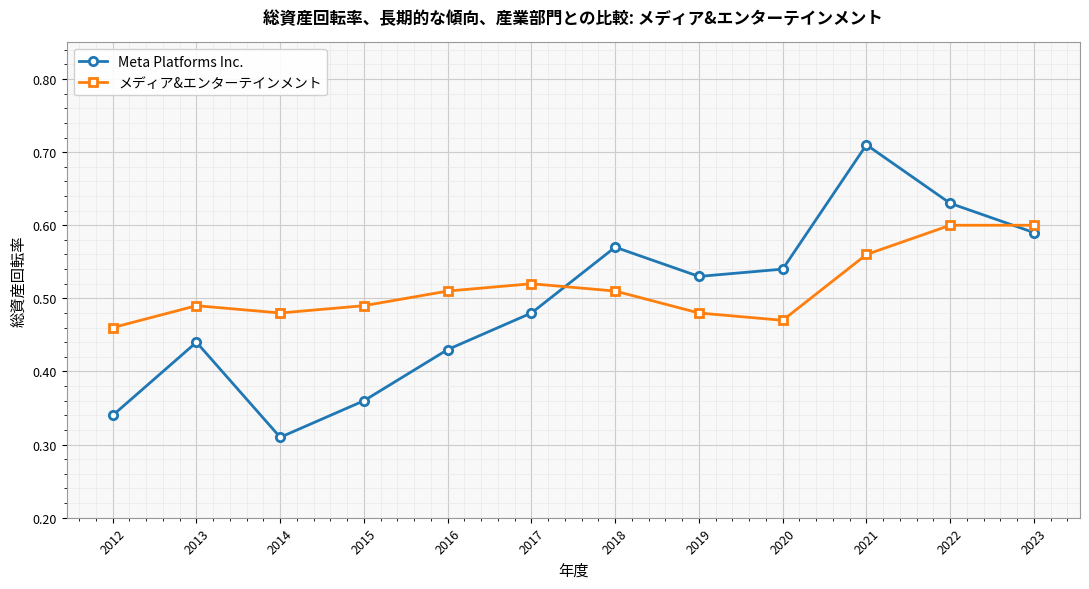

Is this an area chart (filled region under the line)?

No